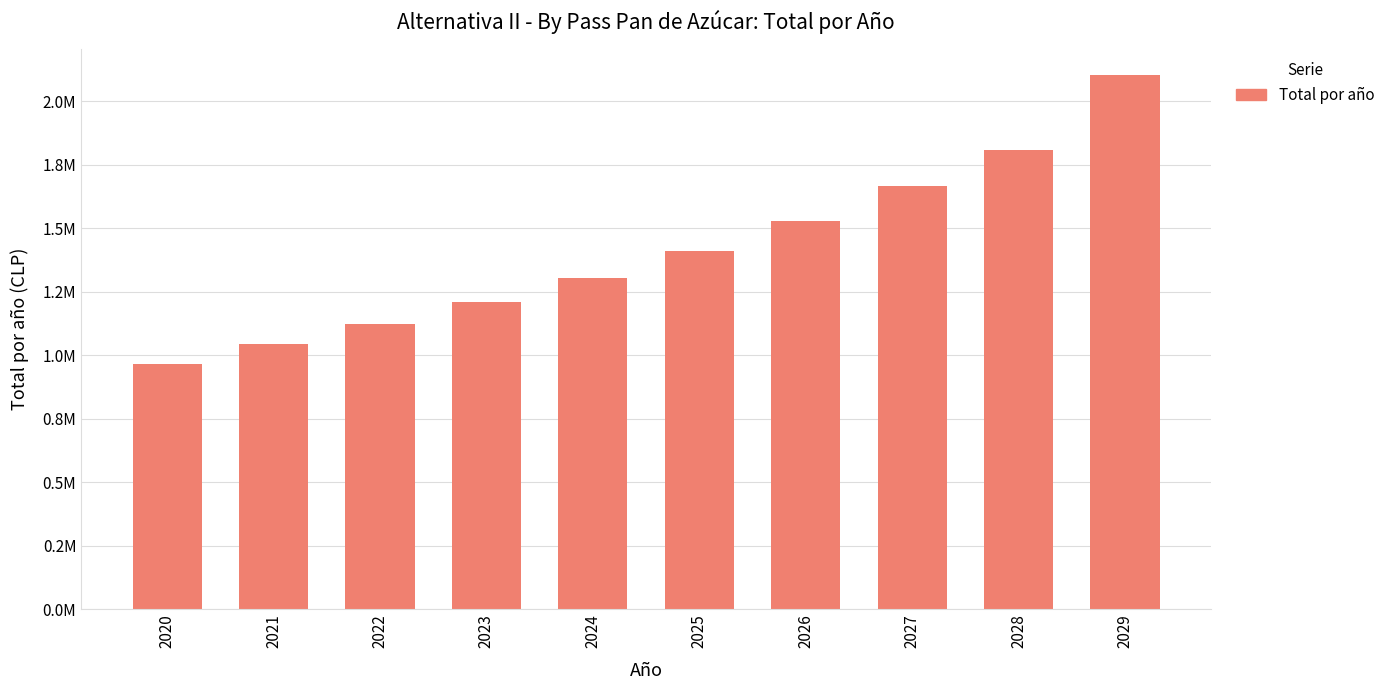

What is the difference between the values at 2024 and 2023?

94214.7